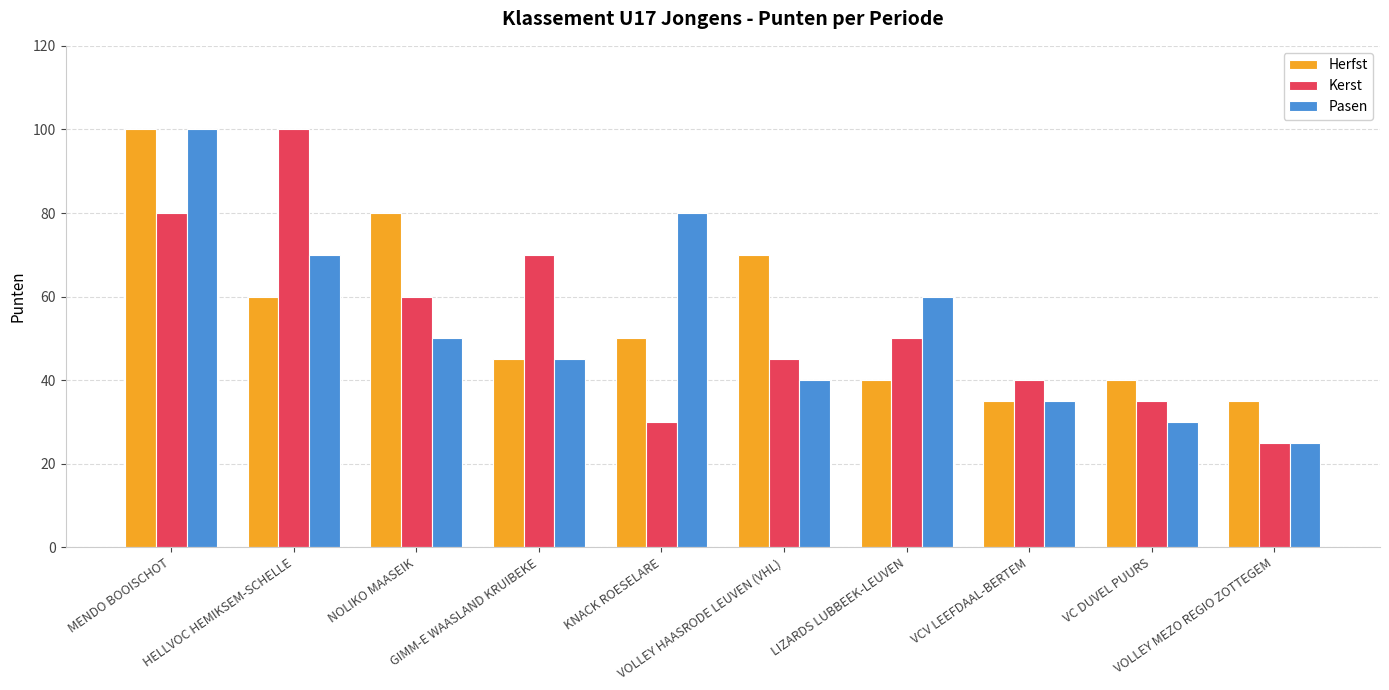

Which series has the largest total across all categories?

Herfst